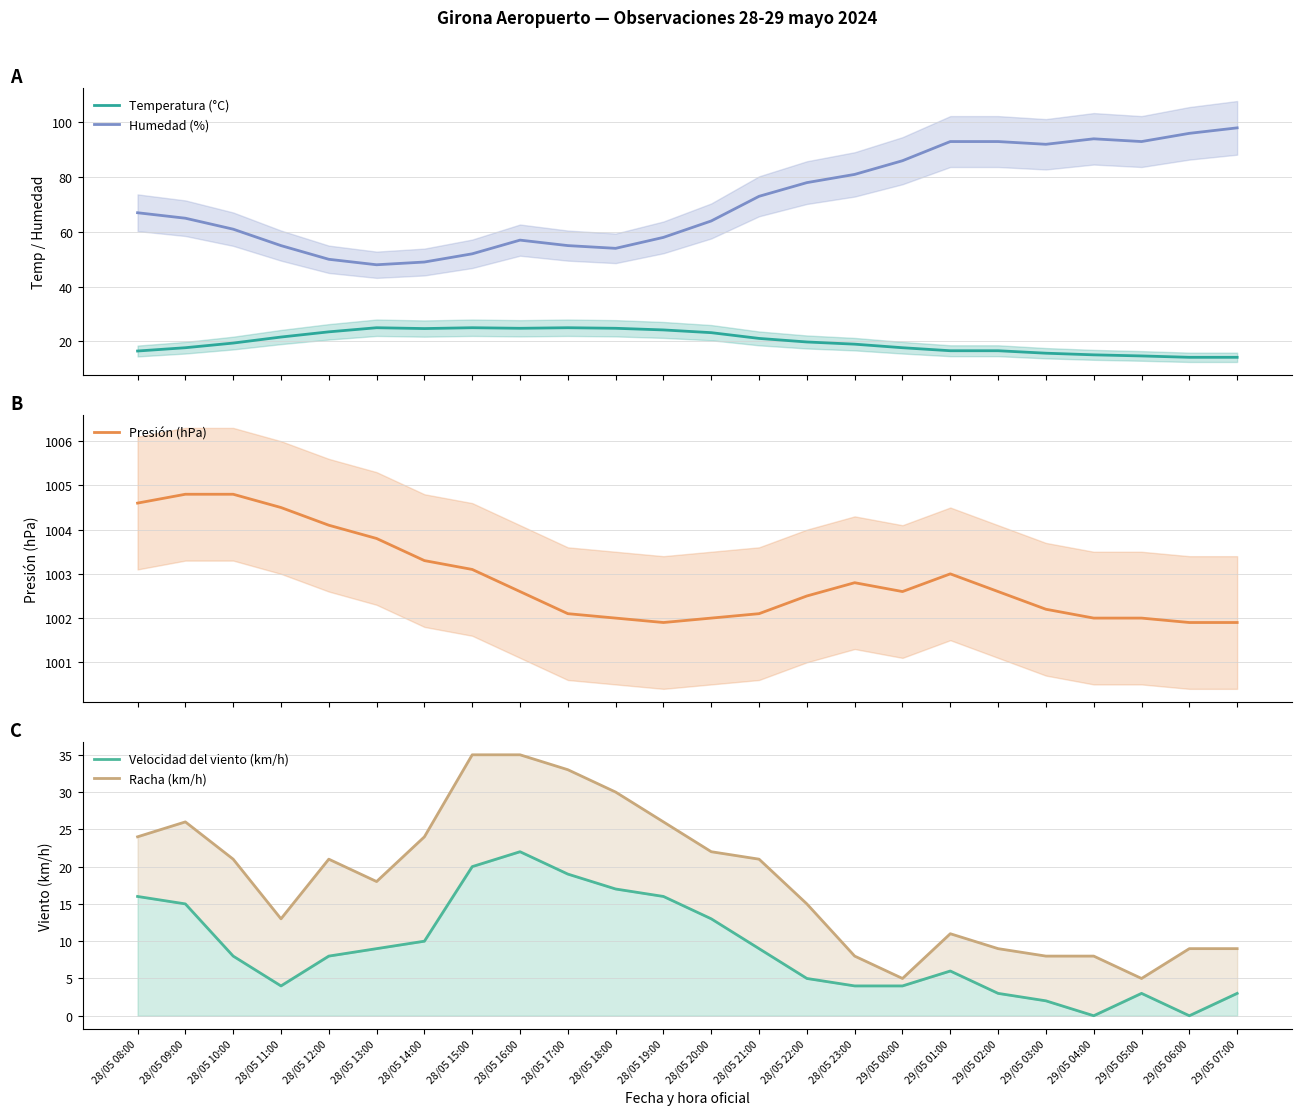

Reading right to left, extract all data points from this chart.

Temperatura (°C): 14.2	14.2	14.7	15.1	15.7	16.6	16.6	17.7	19.0	19.8	21.1	23.2	24.2	24.8	25.0	24.8	25.0	24.7	25.0	23.5	21.6	19.4	17.7	16.5
Humedad (%): 98.0	96.0	93.0	94.0	92.0	93.0	93.0	86.0	81.0	78.0	73.0	64.0	58.0	54.0	55.0	57.0	52.0	49.0	48.0	50.0	55.0	61.0	65.0	67.0
Presión (hPa): 1001.9	1001.9	1002.0	1002.0	1002.2	1002.6	1003.0	1002.6	1002.8	1002.5	1002.1	1002.0	1001.9	1002.0	1002.1	1002.6	1003.1	1003.3	1003.8	1004.1	1004.5	1004.8	1004.8	1004.6
Velocidad del viento (km/h): 3.0	0.0	3.0	0.0	2.0	3.0	6.0	4.0	4.0	5.0	9.0	13.0	16.0	17.0	19.0	22.0	20.0	10.0	9.0	8.0	4.0	8.0	15.0	16.0
Racha (km/h): 9.0	9.0	5.0	8.0	8.0	9.0	11.0	5.0	8.0	15.0	21.0	22.0	26.0	30.0	33.0	35.0	35.0	24.0	18.0	21.0	13.0	21.0	26.0	24.0